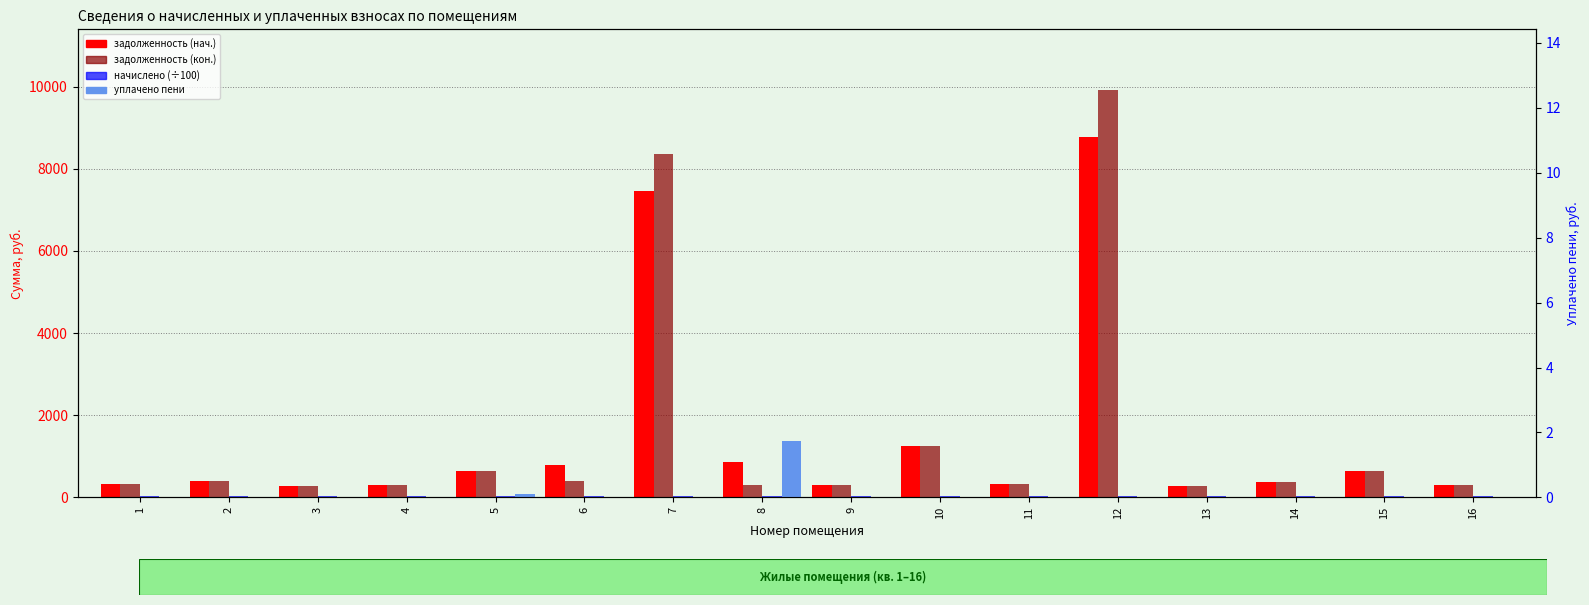

The value of задолженность (нач.) at 16 is 309.6. True or false?

True